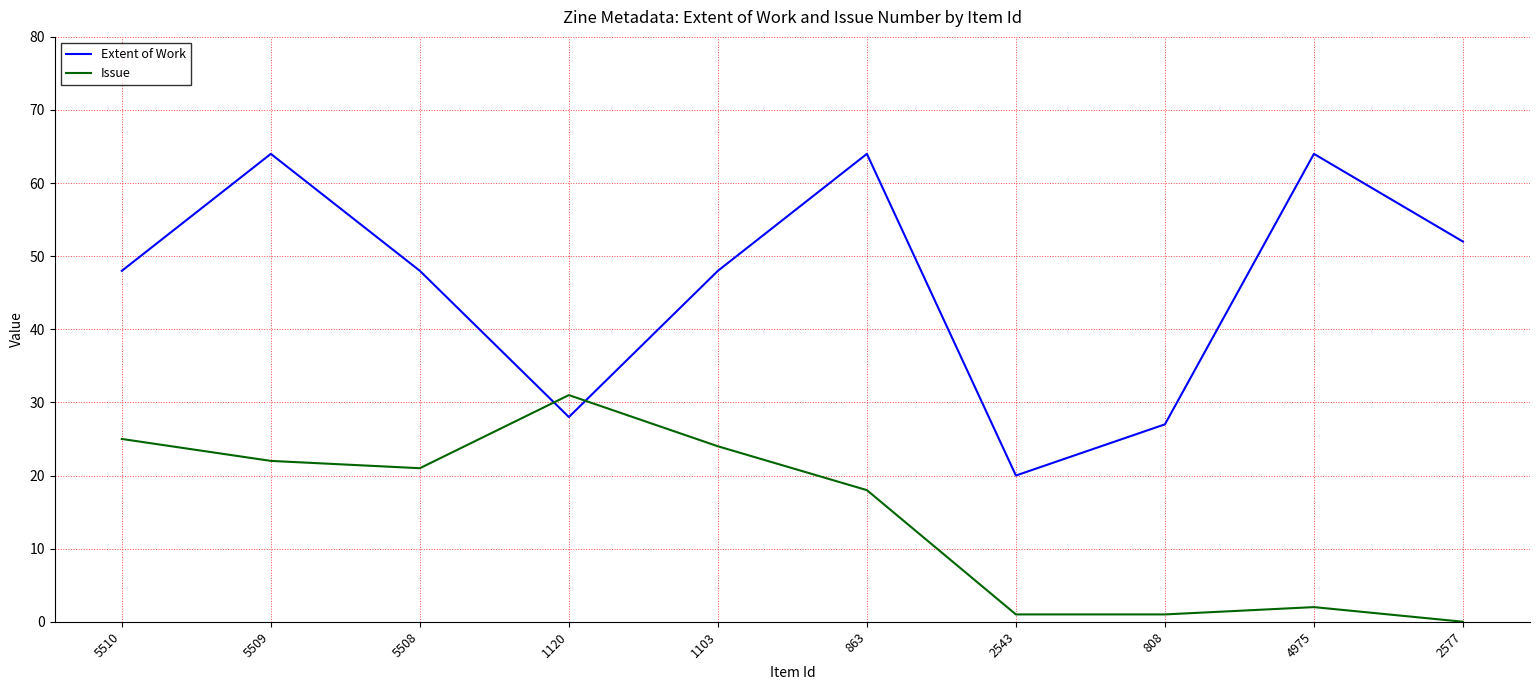

Where is the first local maximum for Issue?

1120